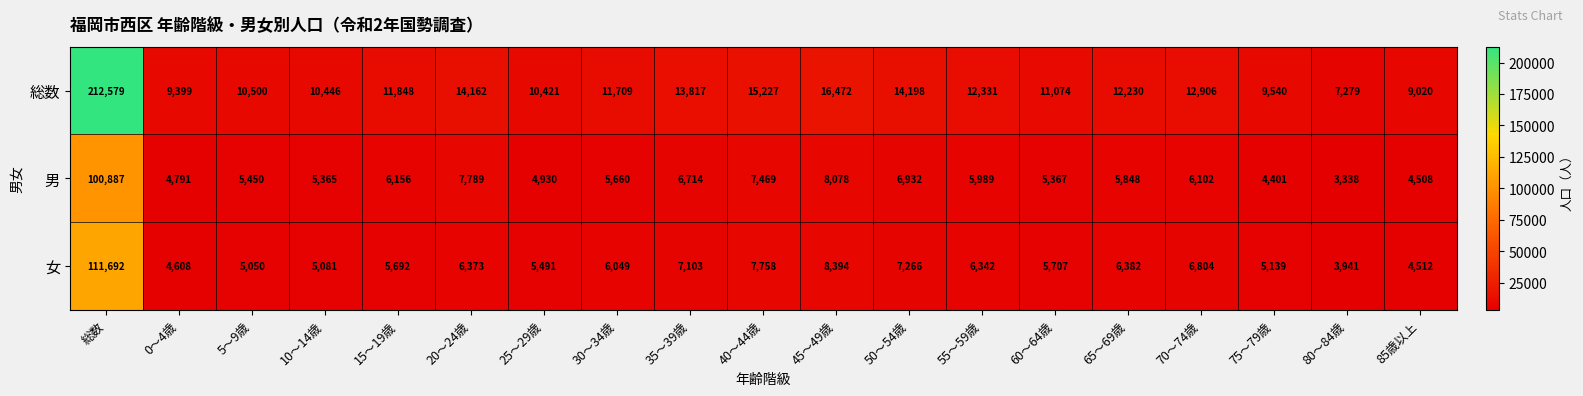

What is the average value of the 女 series?

11547